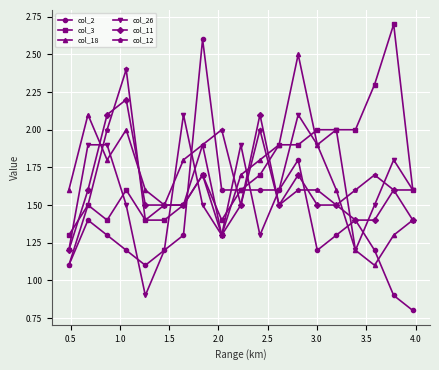

True or false: col_18 has more than 1 interior local peaks.

True